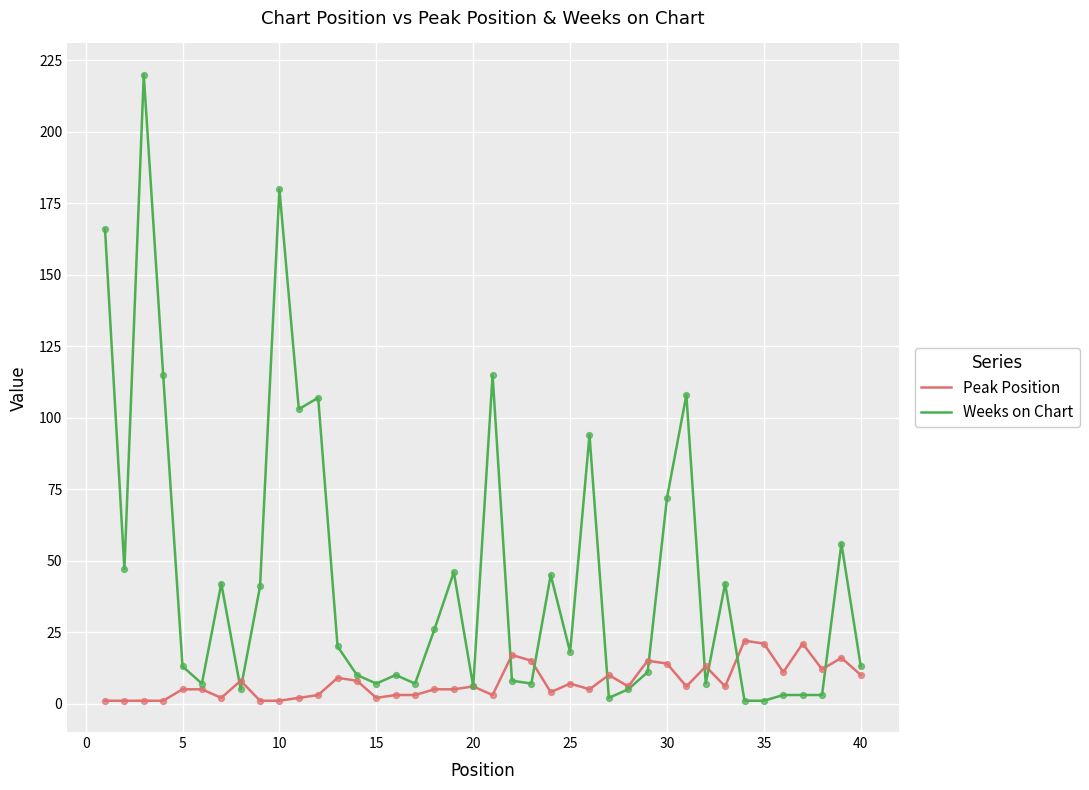

Which series has the largest total across all categories?

Weeks on Chart